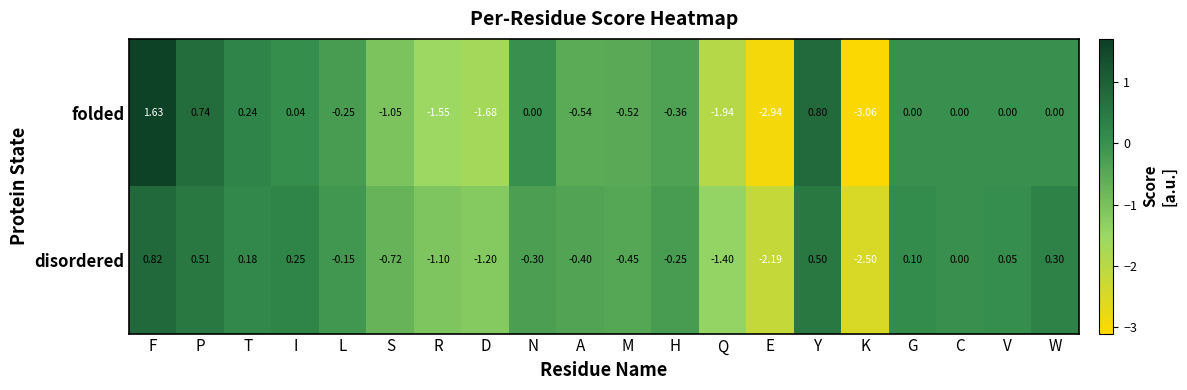

Where does the disordered series first go above 0?

F